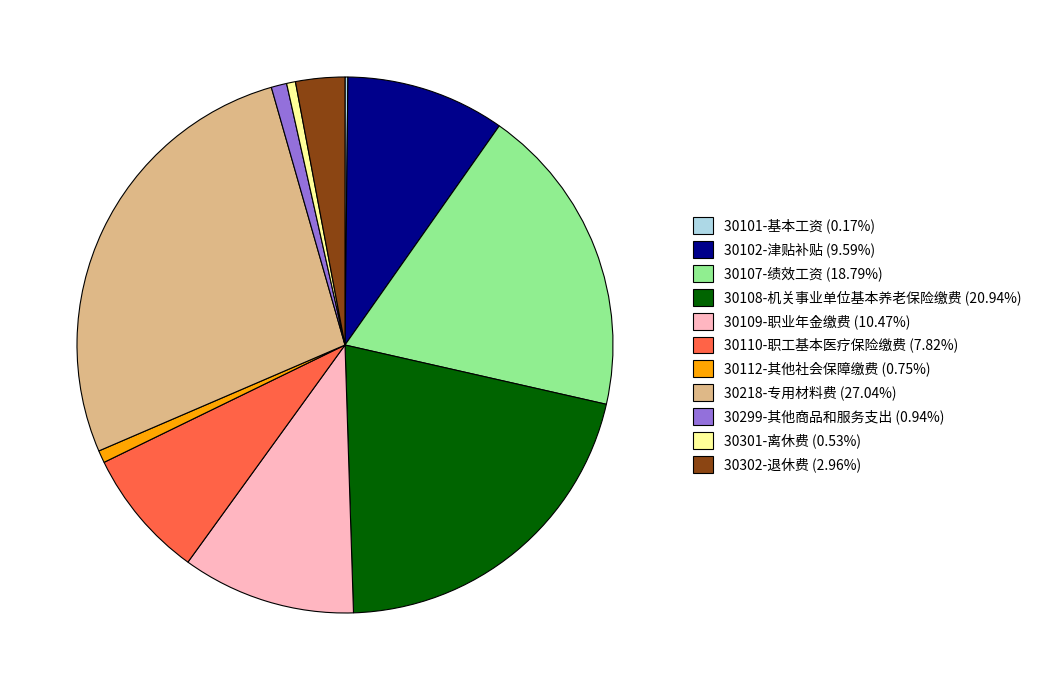

Is the sum of 30112-其他社会保障缴费 (0.75%) and 30299-其他商品和服务支出 (0.94%) greater than half?

No